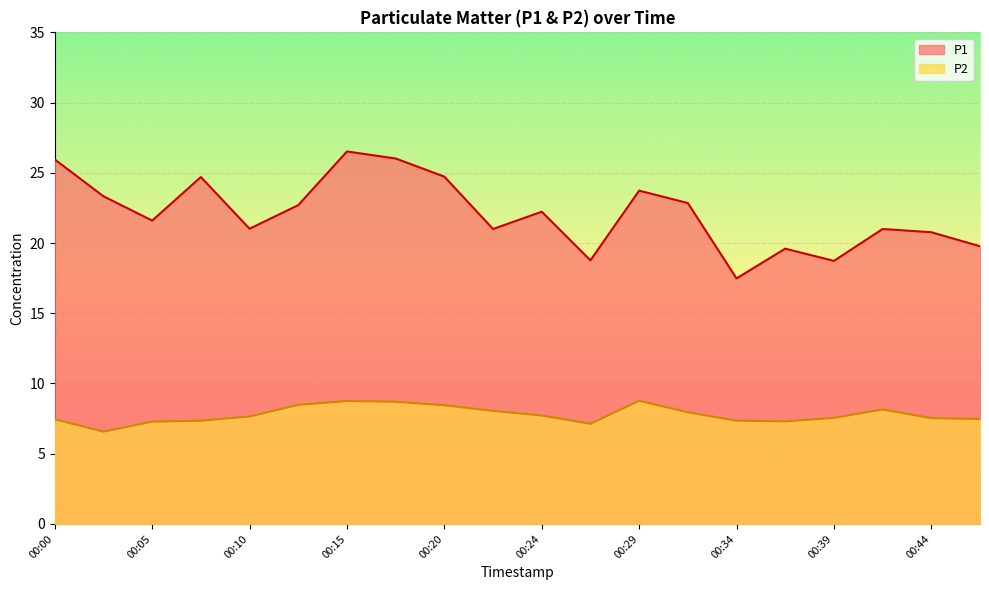

What is the difference between the highest and lowest values at 00:37?

12.3